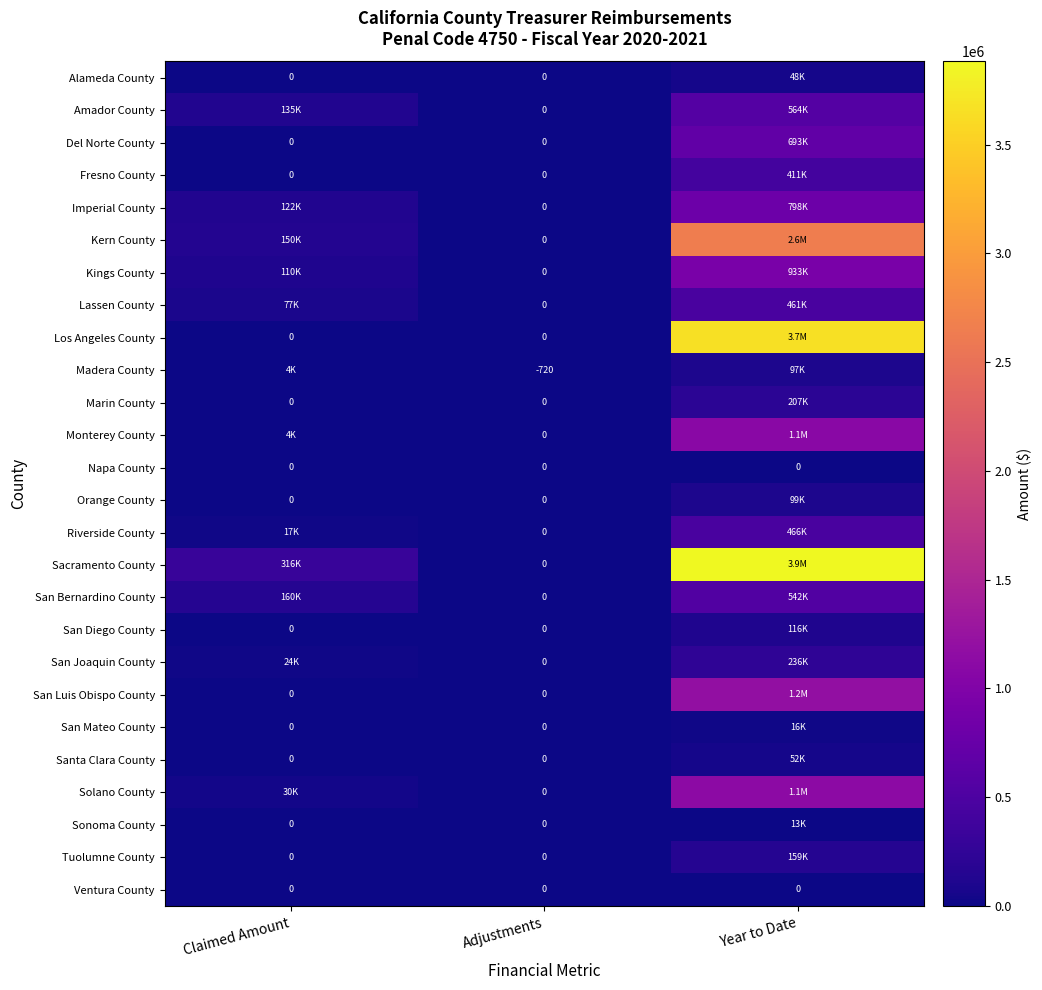

What is the maximum value shown in the chart?

3882926